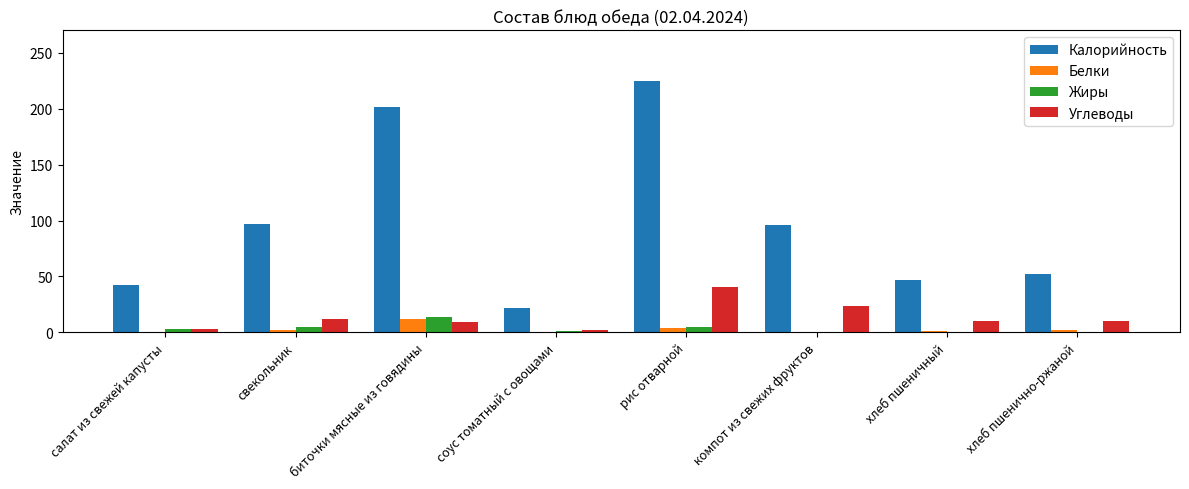

The Калорийность series shows 53.3 at компот из свежих фруктов. True or false?

False